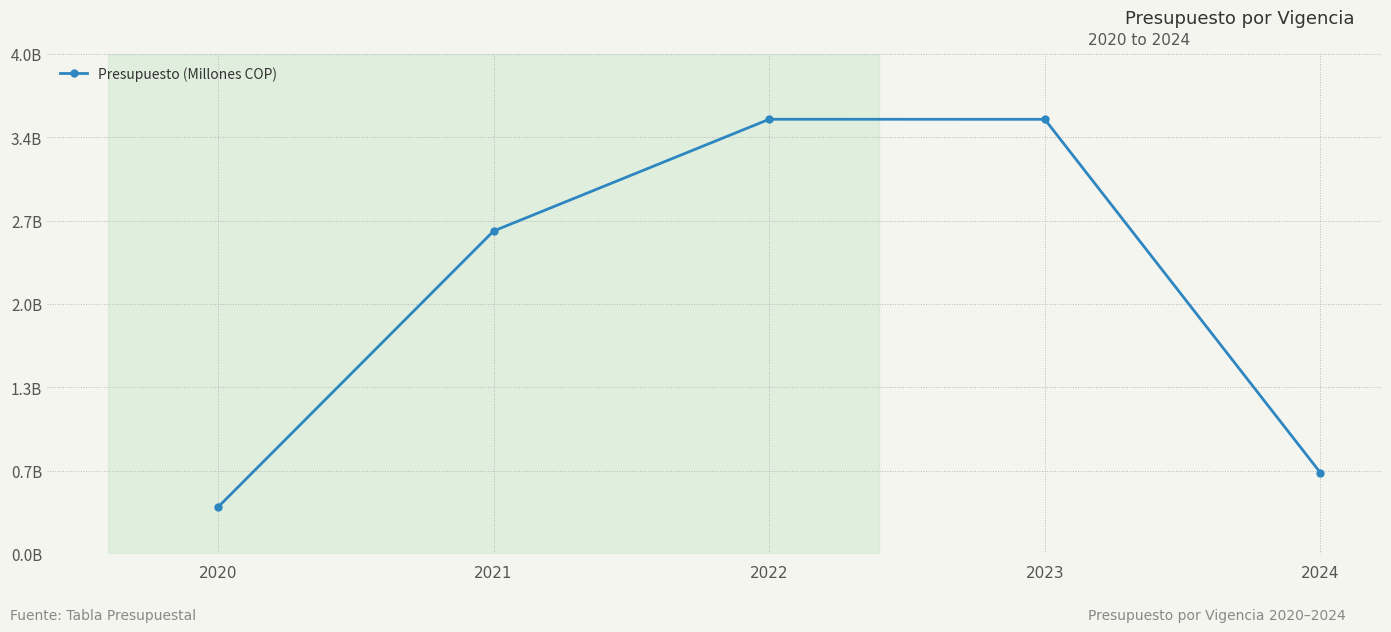

Rank the categories by value from lowest to highest.

2020, 2024, 2021, 2023, 2022